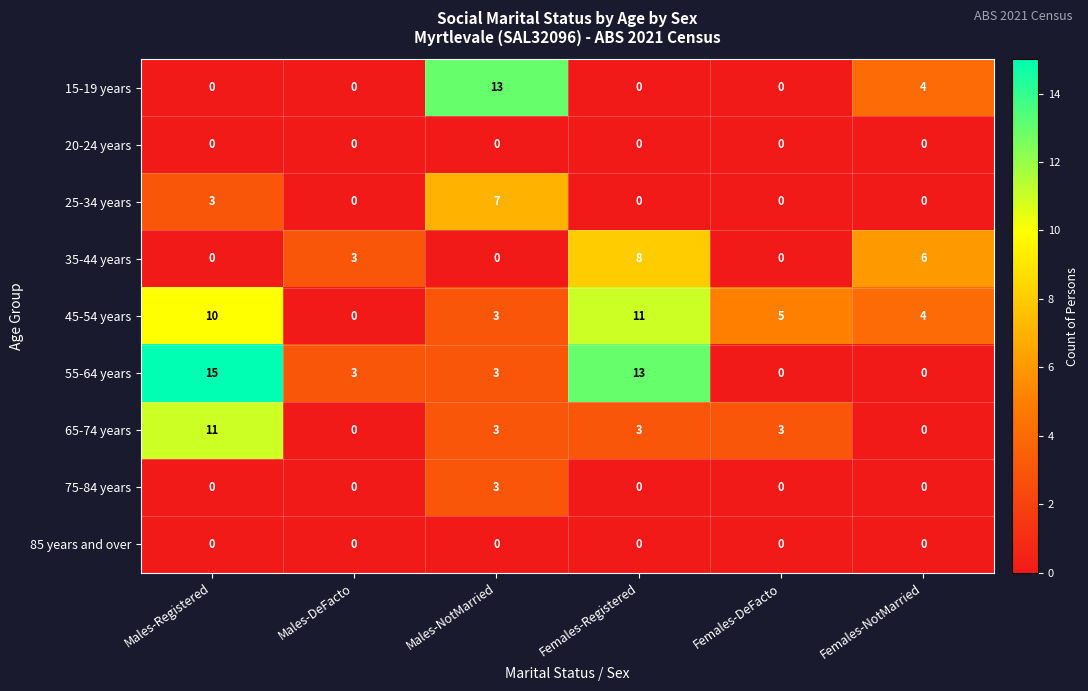

What is the difference between the highest and lowest values at Females-NotMarried?

6